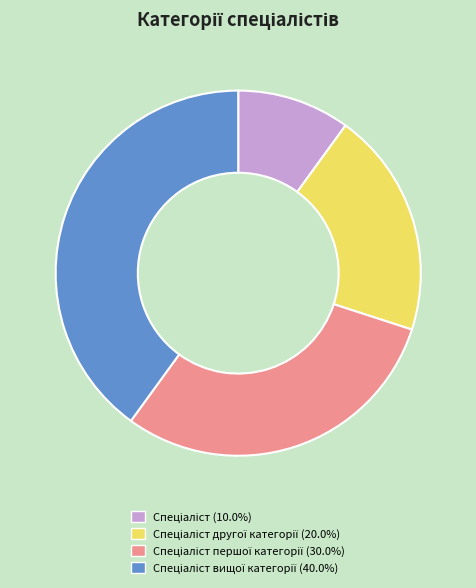

Does any single category account for the majority?

No